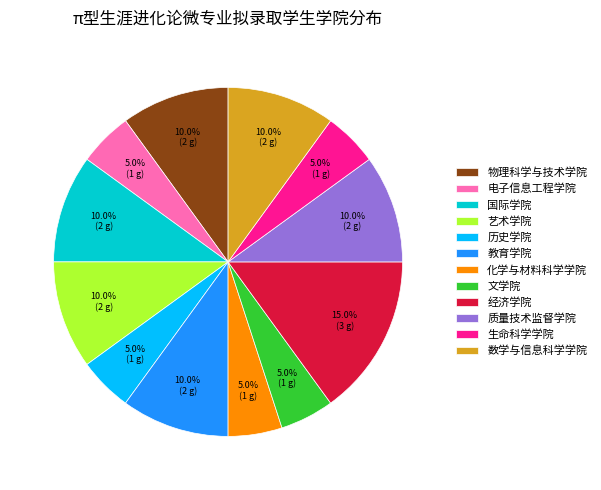

Which slice is the largest?

经济学院